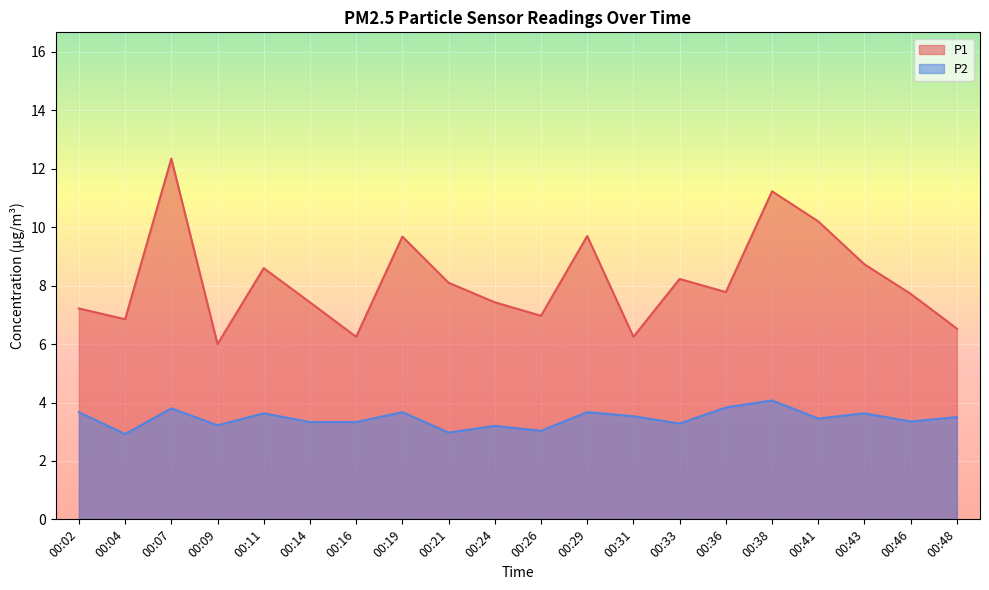

Reading right to left, list all the values displayed in this chart.

P1: 00:48=6.5	00:46=7.7	00:43=8.7	00:41=10.2	00:38=11.2	00:36=7.8	00:33=8.2	00:31=6.2	00:29=9.7	00:26=7.0	00:24=7.4	00:21=8.1	00:19=9.7	00:16=6.2	00:14=7.4	00:11=8.6	00:09=6.0	00:07=12.3	00:04=6.8	00:02=7.2
P2: 00:48=3.5	00:46=3.4	00:43=3.6	00:41=3.5	00:38=4.1	00:36=3.8	00:33=3.3	00:31=3.5	00:29=3.7	00:26=3.0	00:24=3.2	00:21=3.0	00:19=3.7	00:16=3.3	00:14=3.3	00:11=3.6	00:09=3.2	00:07=3.8	00:04=2.9	00:02=3.7